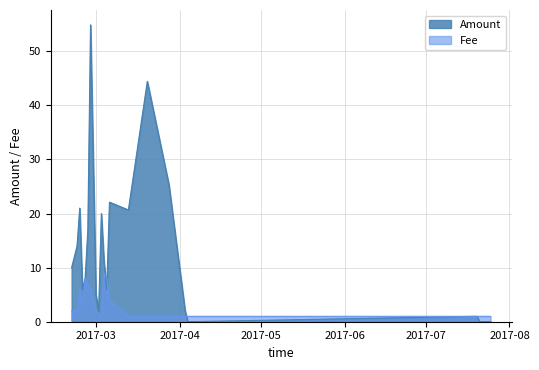

True or false: Fee and Amount intersect in this chart.

True